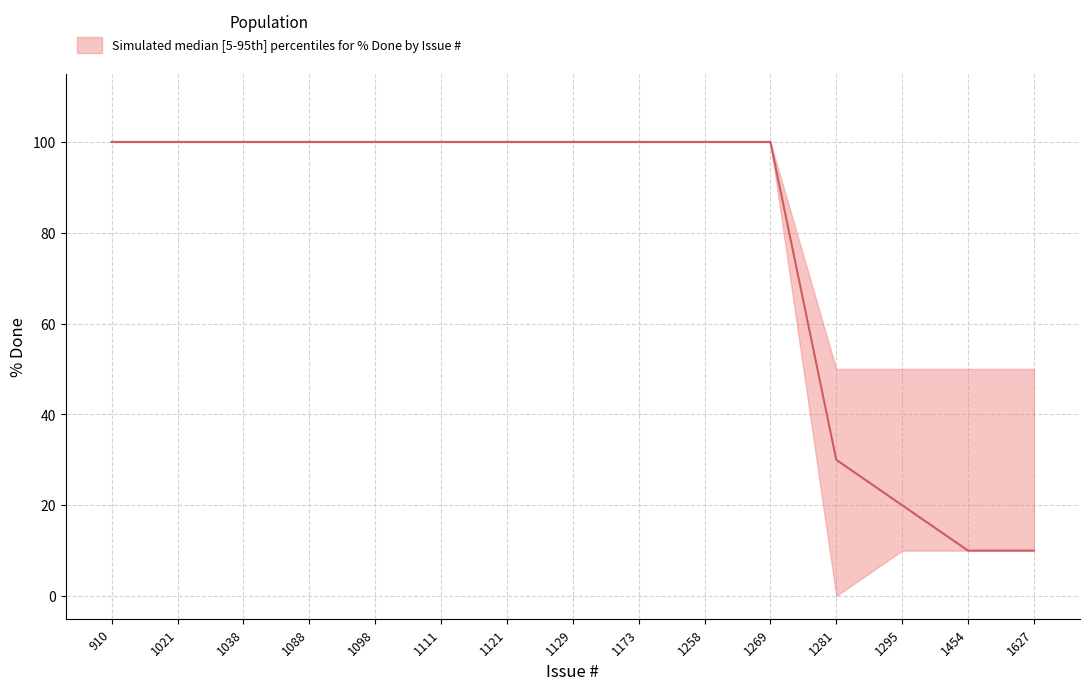

What is the difference between the maximum and minimum values in the median series?

90